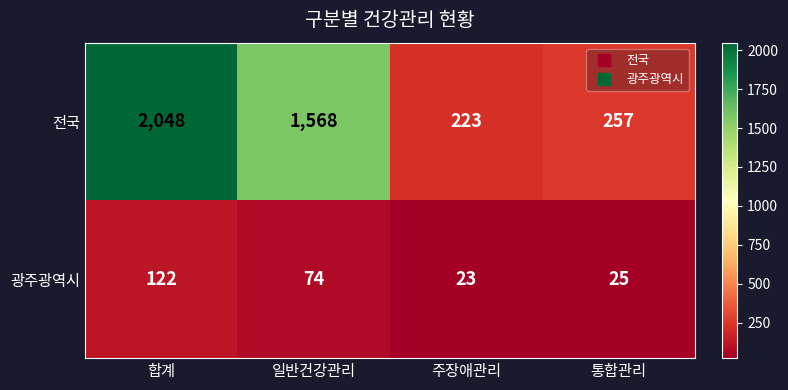

How many data points does each series have?

4